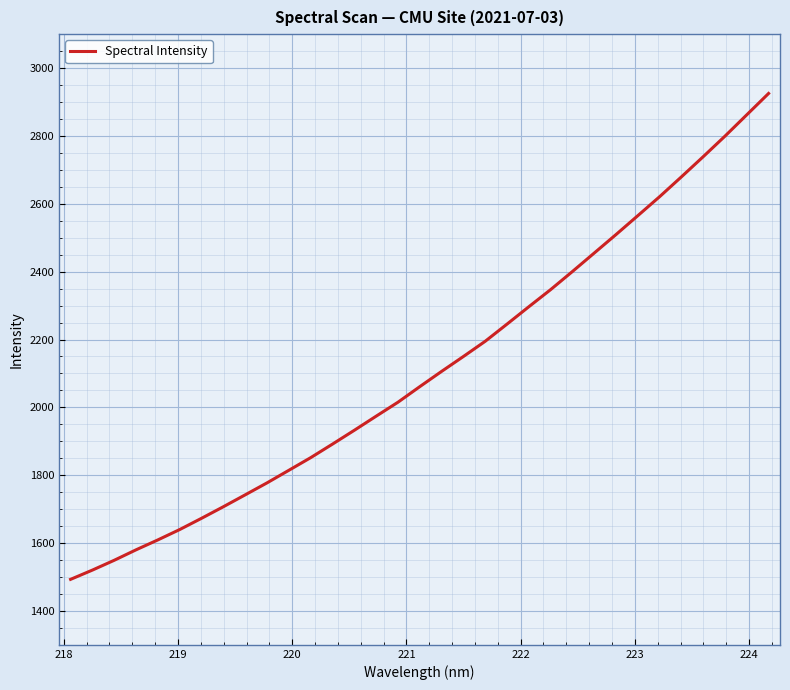

What is the smallest value displayed?

1493.0